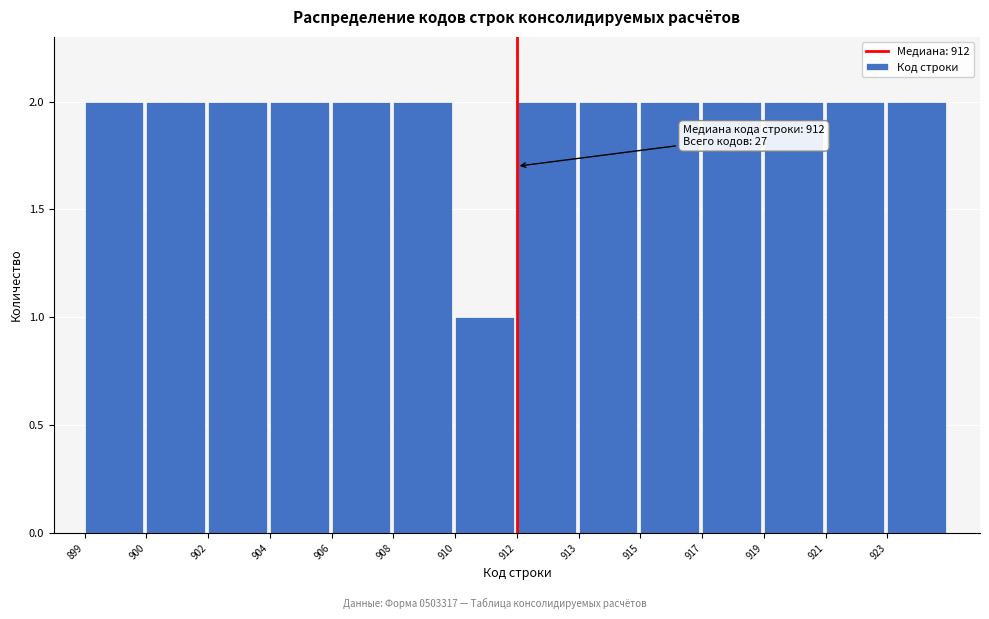

Reading left to right, list all the values displayed in this chart.

2	2	2	2	2	2	1	2	2	2	2	2	2	2